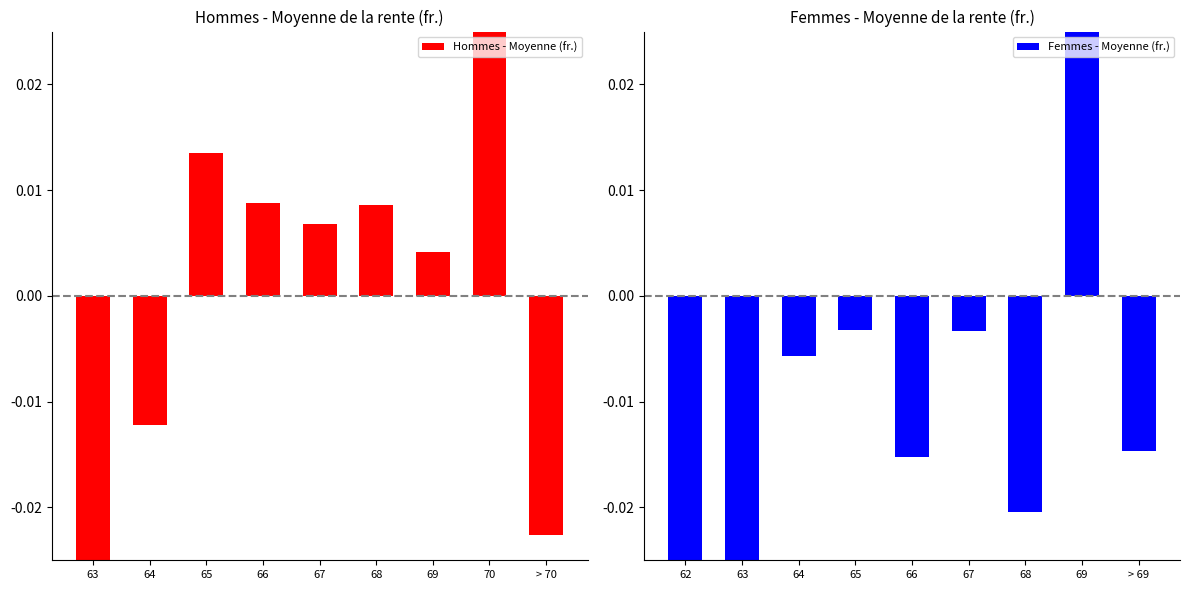

What is the label of the 8th bar from the left?

70